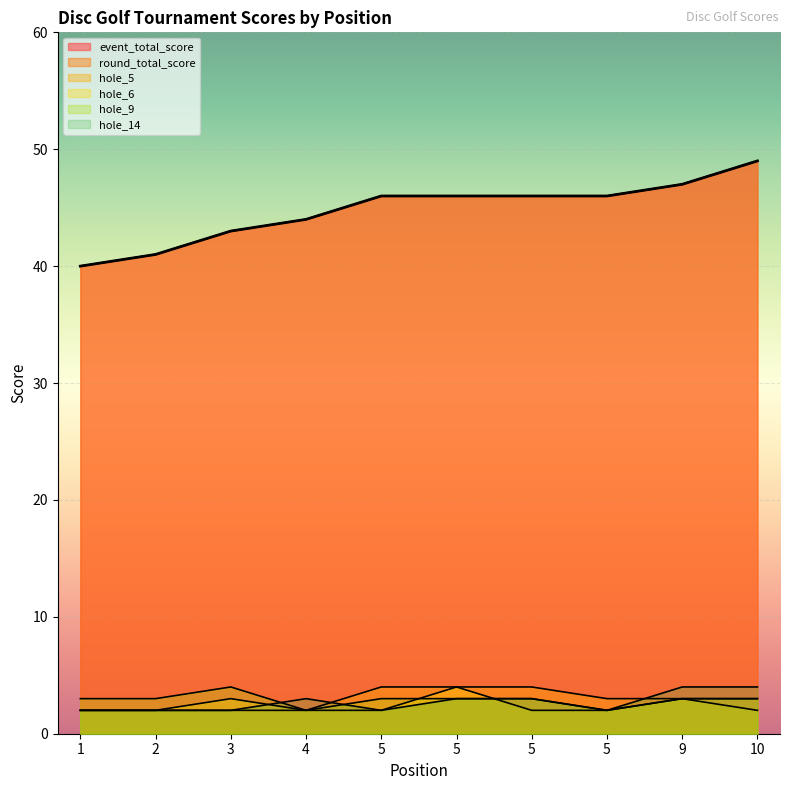

Is it true that hole_14 equals 1 at 1?

False